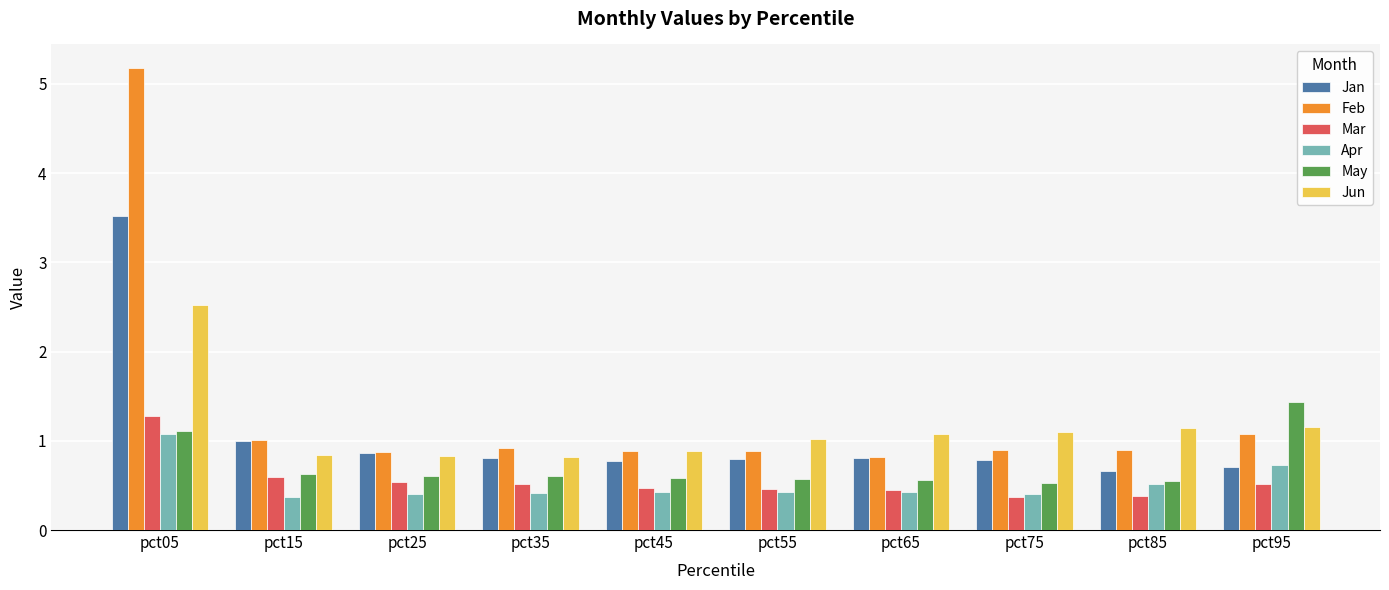

Which series has the widest spread of values?

Feb